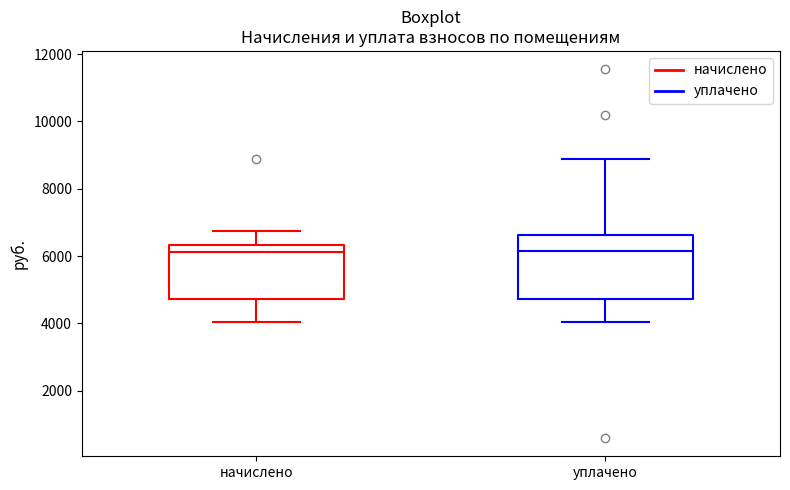

Comparing the boxes themselves (not the whiskers), which one is the tallest?

уплачено